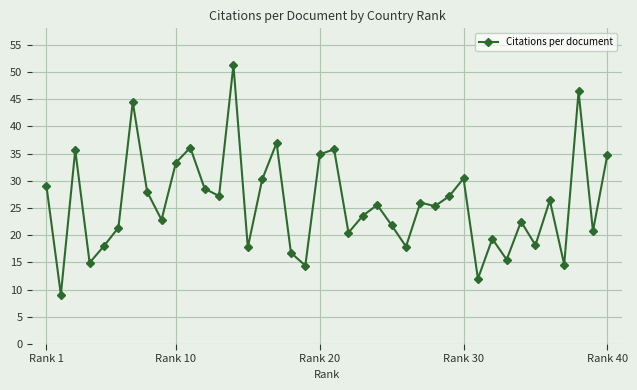

True or false: there are more than 0 points higher than both neighbors.

True